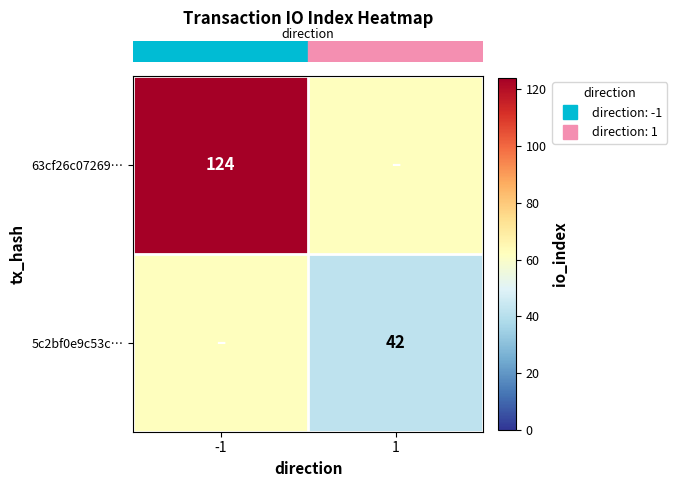

True or false: row_0 has a value of 21 at 1.

False